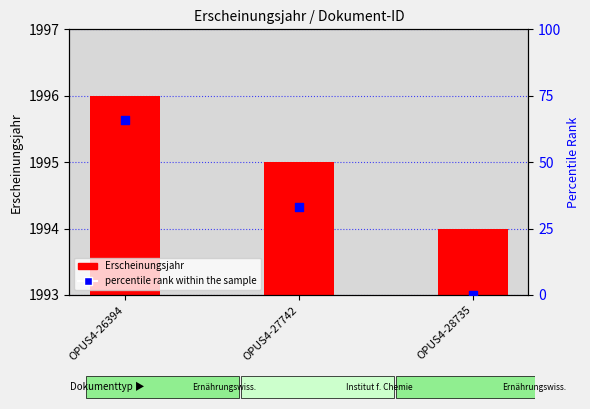

What are all the series names shown in the legend?

Erscheinungsjahr, percentile rank within the sample